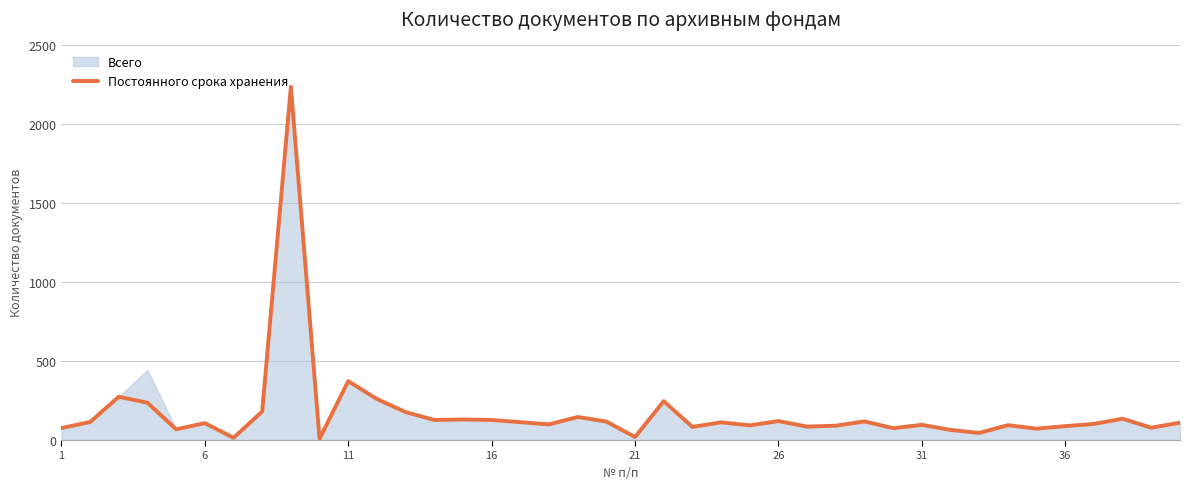

Count the number of categories in the chart.

40